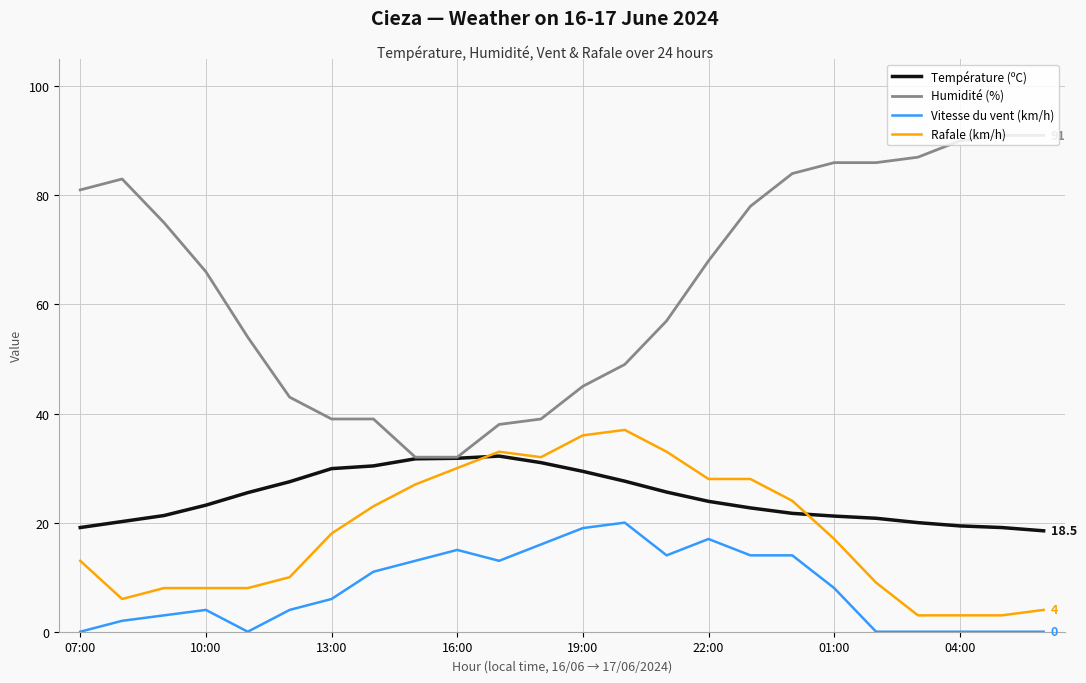

How many categories are shown in the chart?

24